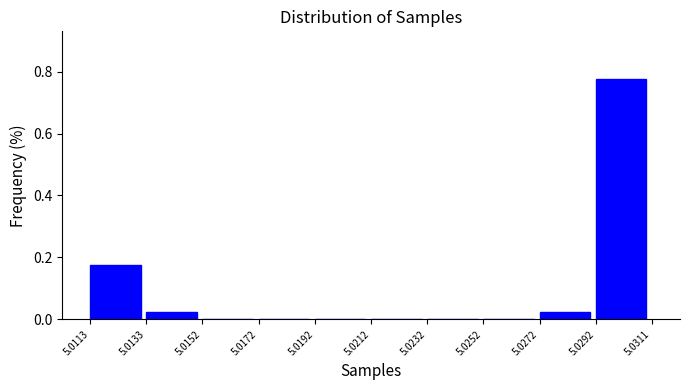

Which category has the highest value across all series?

5.0292